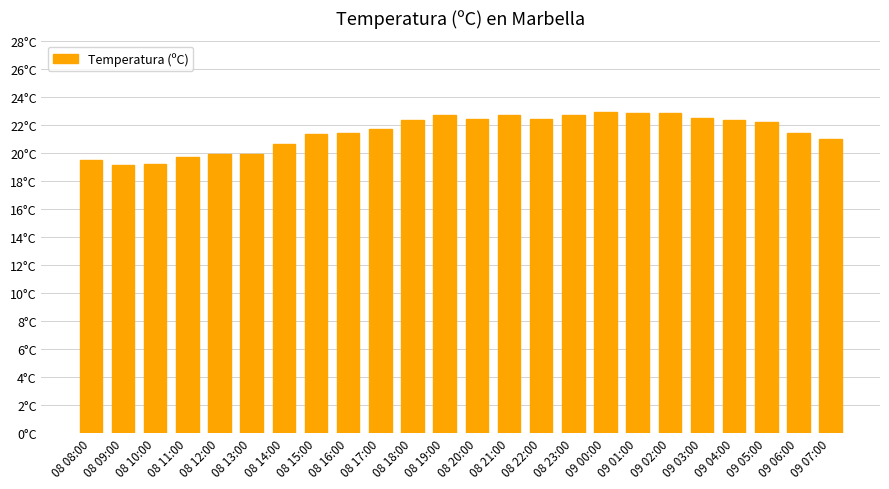

The value at 09 05:00 is 22.2. True or false?

True